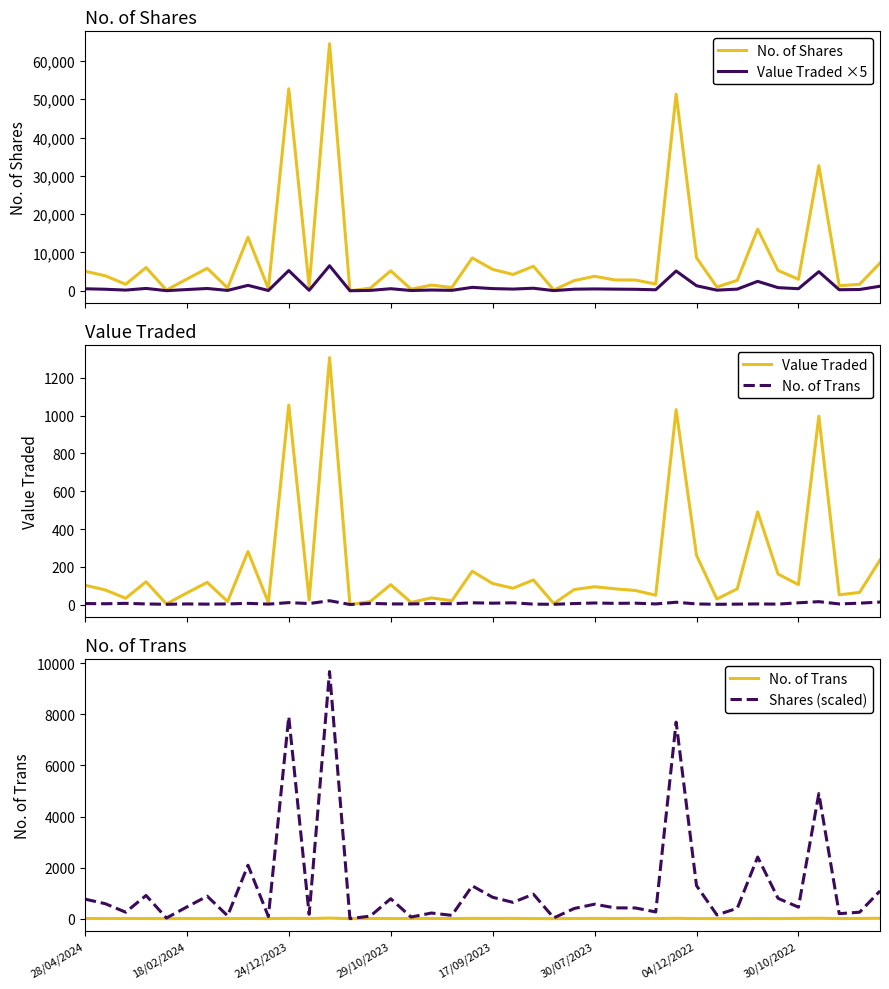

True or false: No. of Shares has a value of 37535.3 at 12.

False